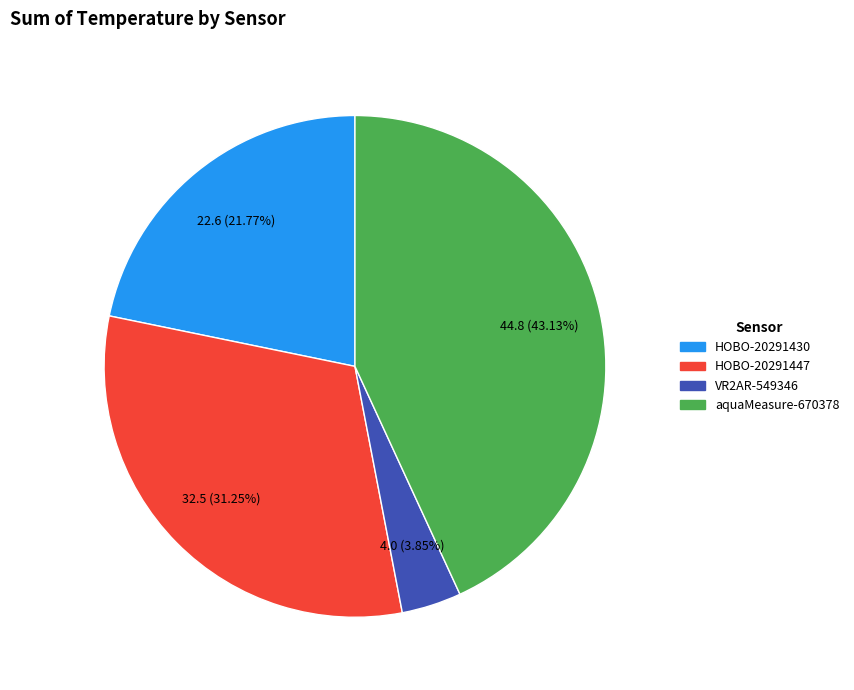

Rank the categories by value from lowest to highest.

VR2AR-549346, HOBO-20291430, HOBO-20291447, aquaMeasure-670378